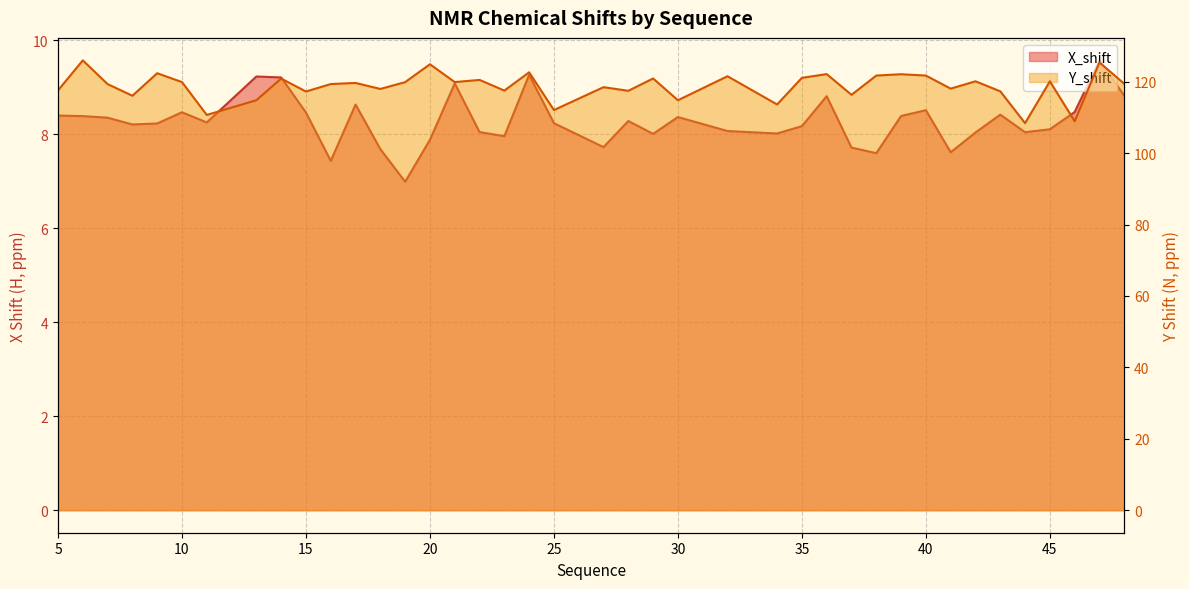

True or false: Y_shift has more than 1 points higher than both neighbors.

True